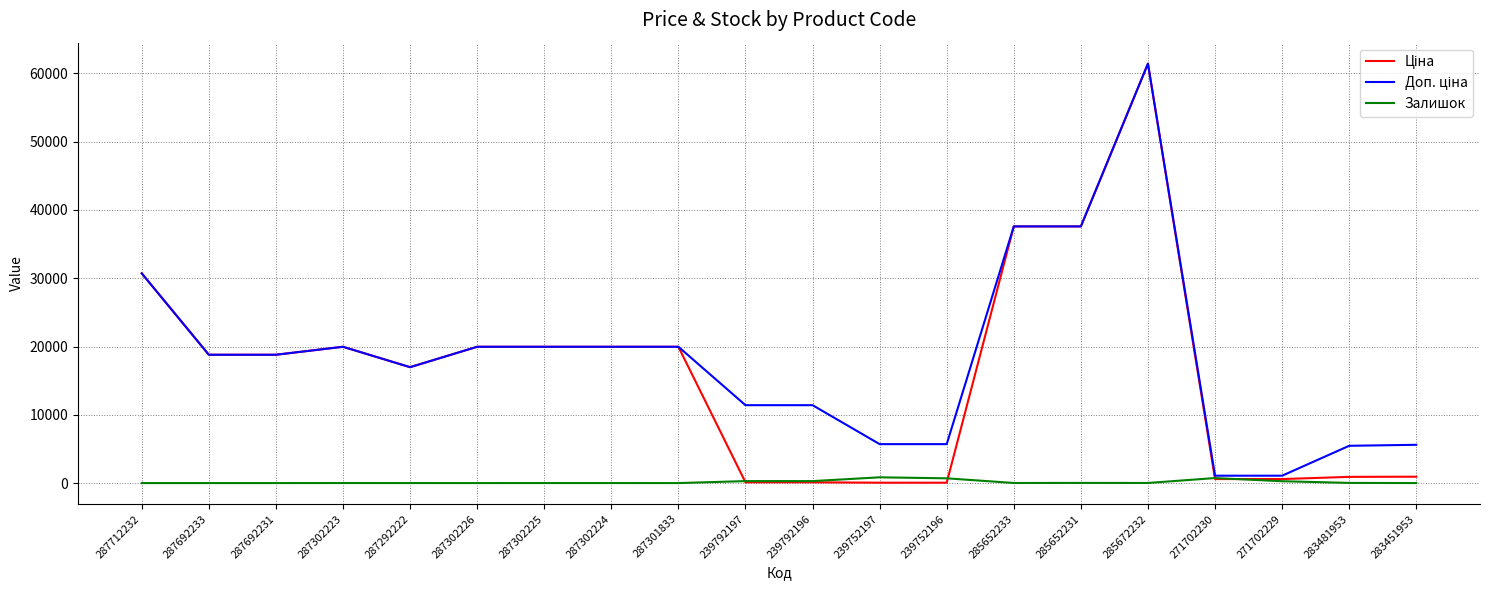

At which category does the chart reach its peak across all series?

285672232